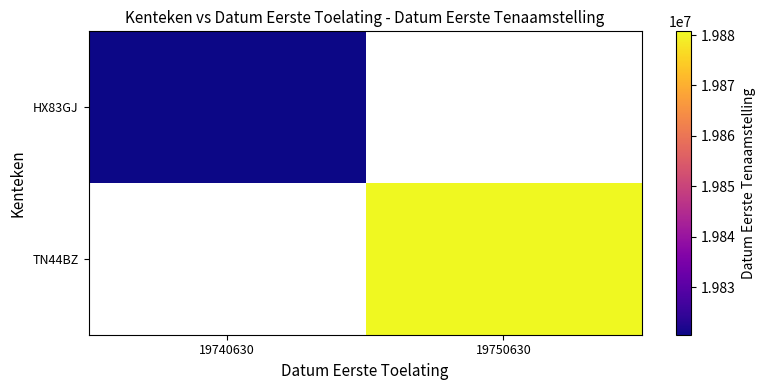

At which category does the chart reach its minimum across all series?

19740630